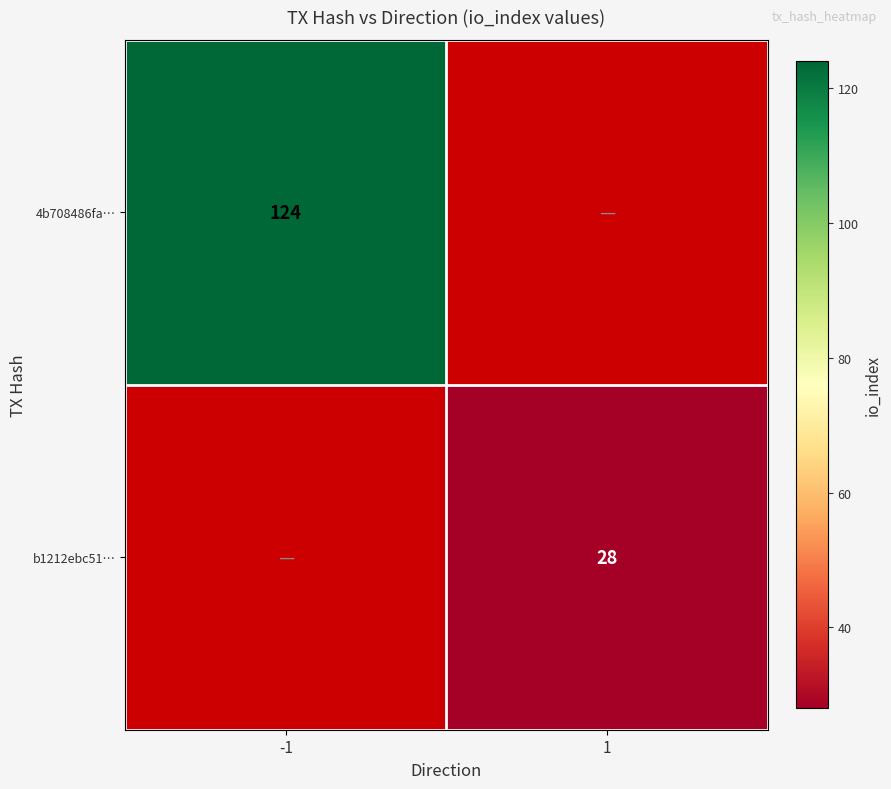

At how many categories does at least one series exceed 34?

1